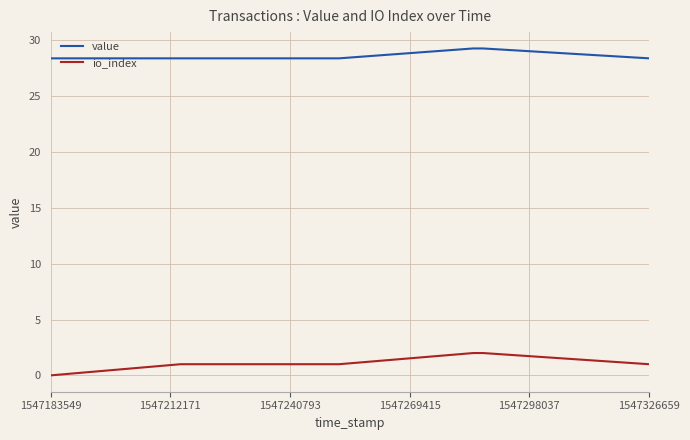

Between 1547240793 and 1547326659, which series saw the biggest shift?

io_index